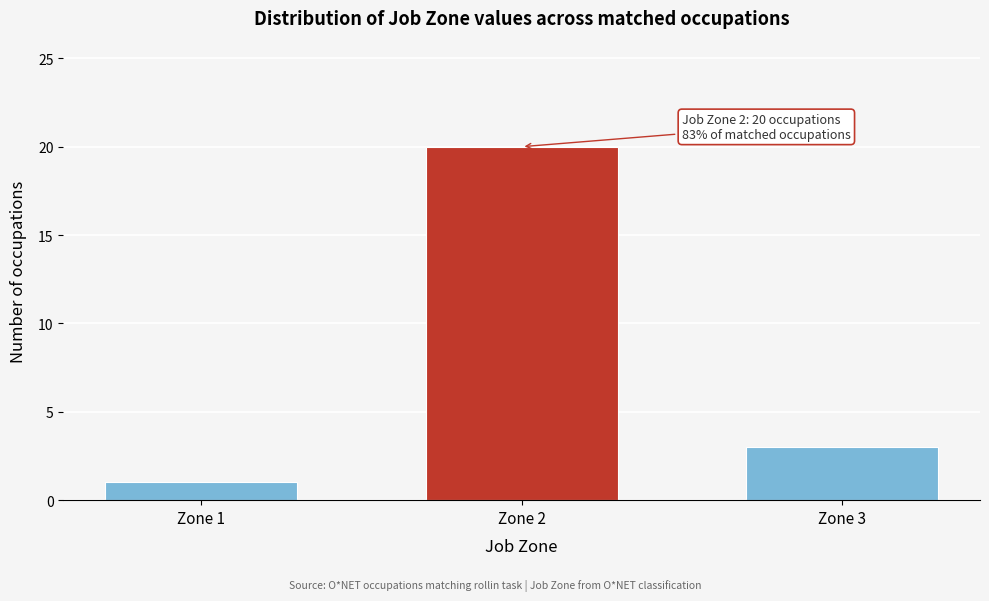

Reading left to right, extract all data points from this chart.

1	20	3